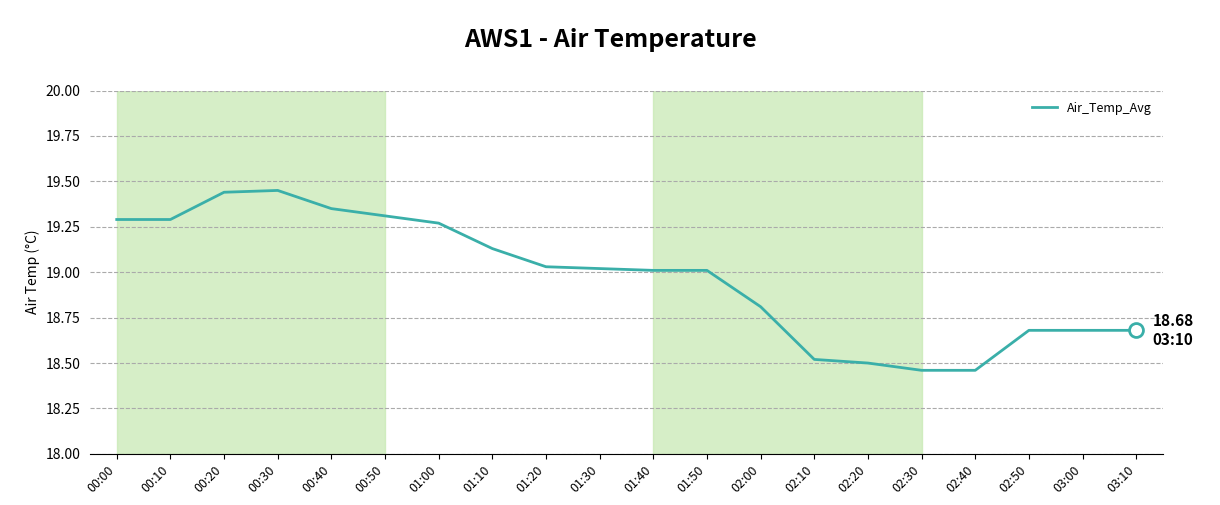

What is the ratio of the value at 01:20 to the value at 00:20?

1.0